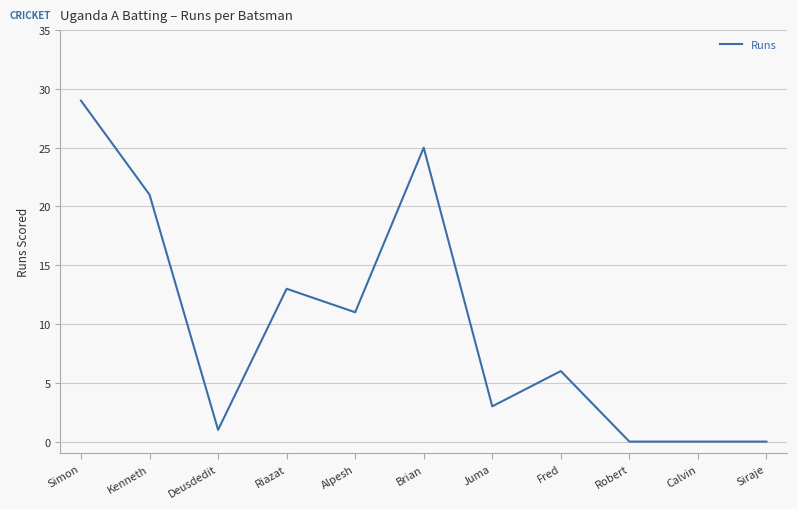

Between Juma and Deusdedit, which is larger?

Juma